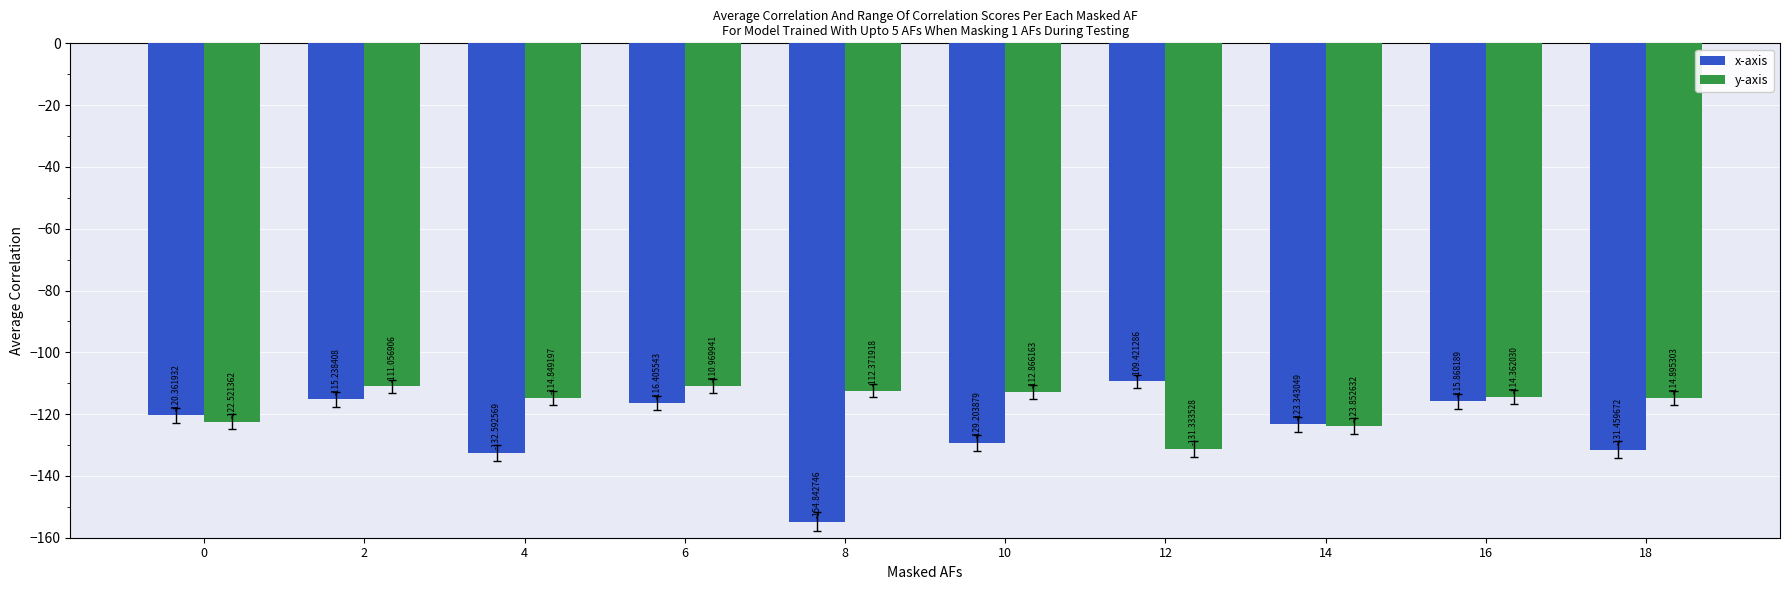

What is the value of the x-axis bar at the 3rd from the left?

-132.6